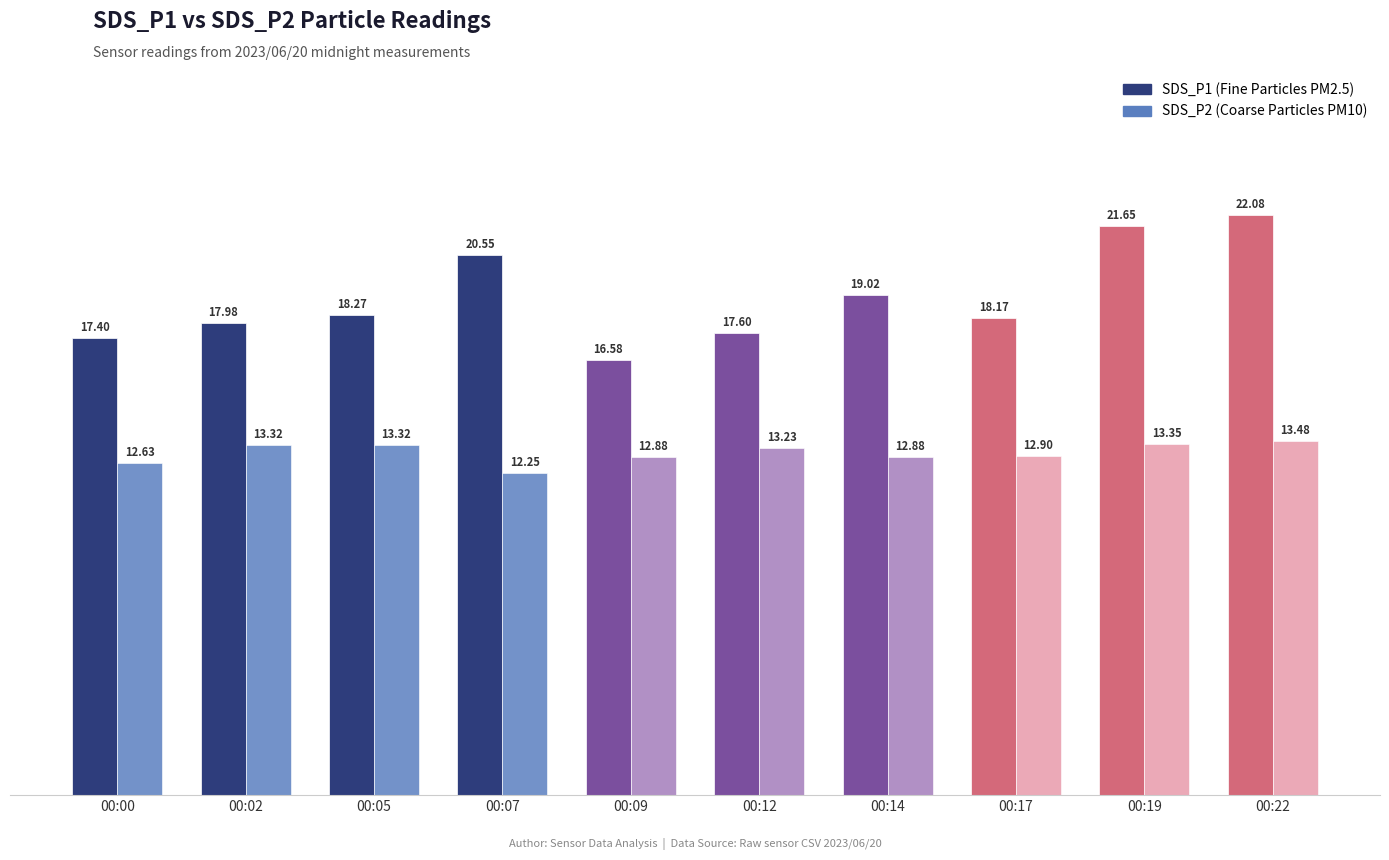

What is the difference between the highest and lowest values at 00:07?

8.3